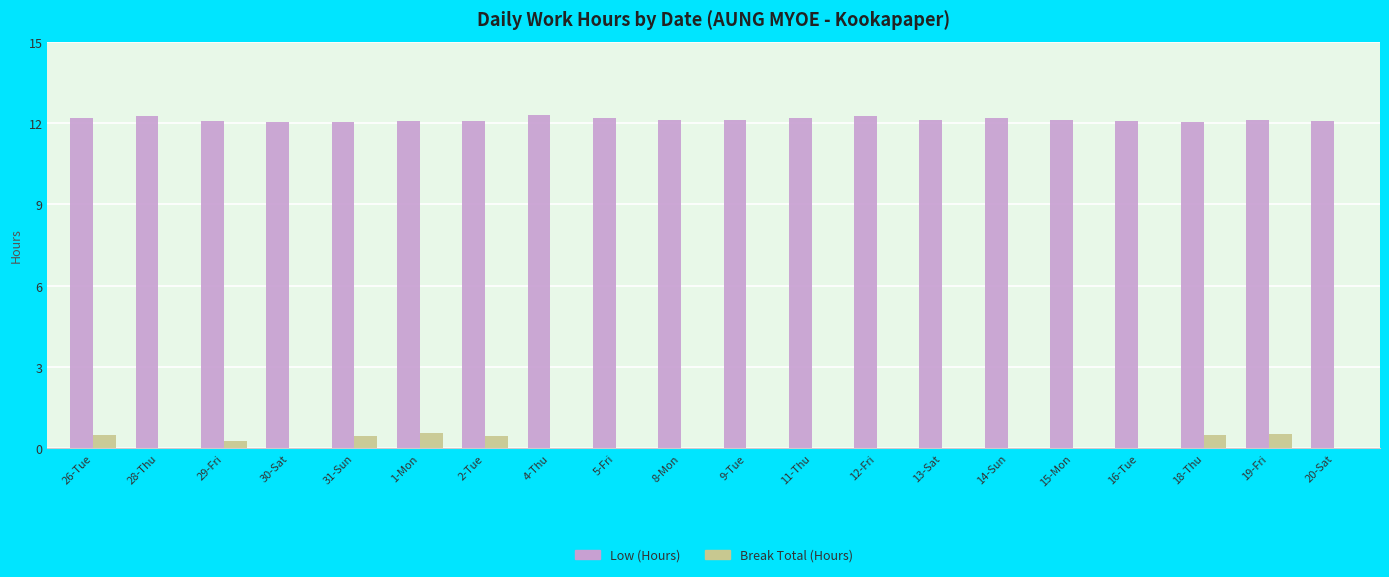

Is the value of Break Total (Hours) at 19-Fri greater than the value of Low (Hours) at 29-Fri?

No